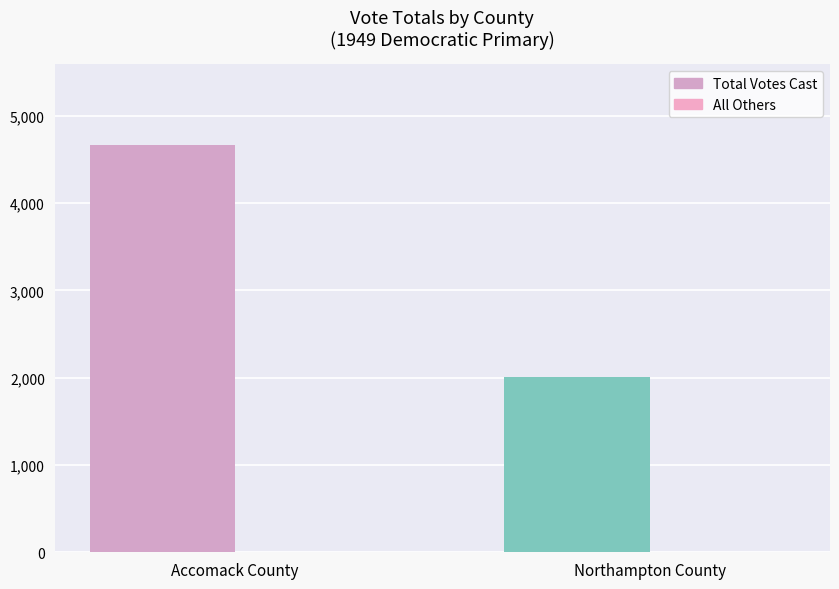

Rank the series at Accomack County from highest to lowest value.

Total Votes Cast, All Others